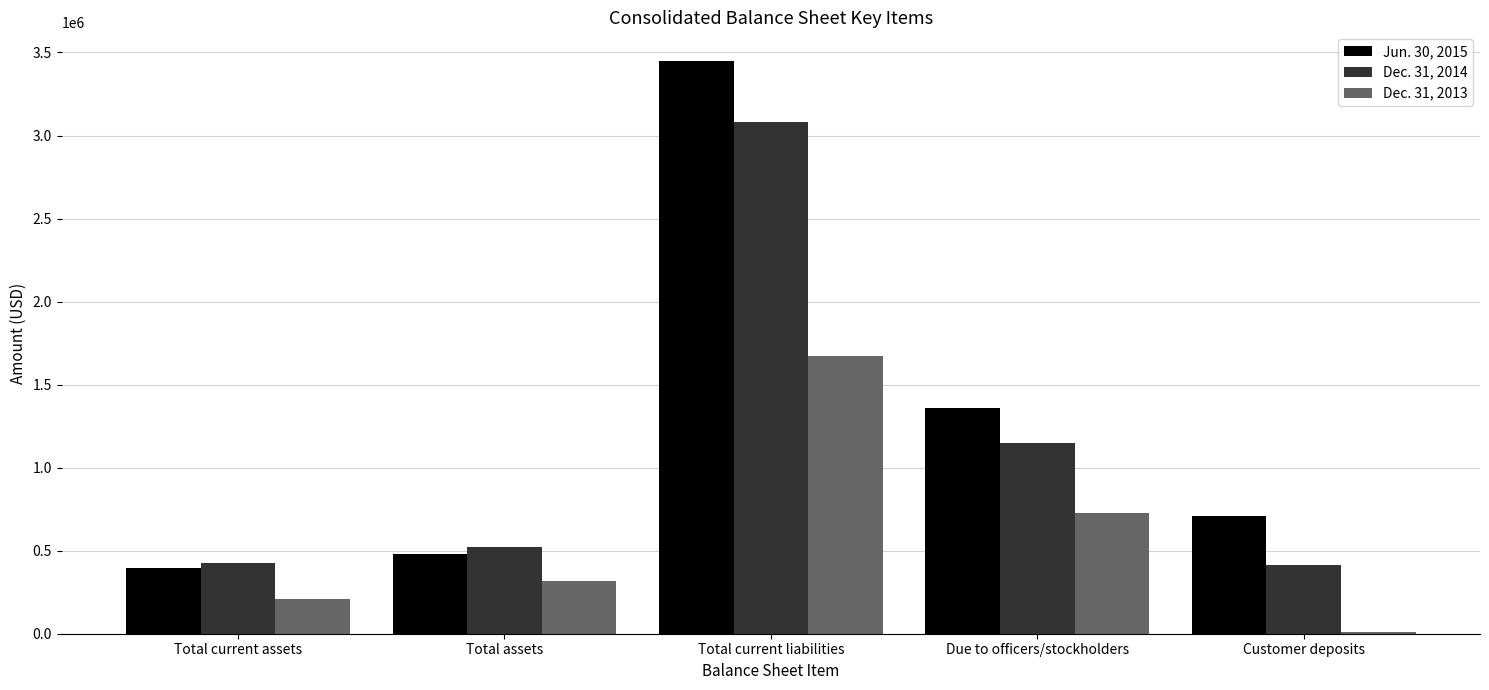

Between Total current liabilities and Due to officers/stockholders, which series saw the biggest shift?

Jun. 30, 2015